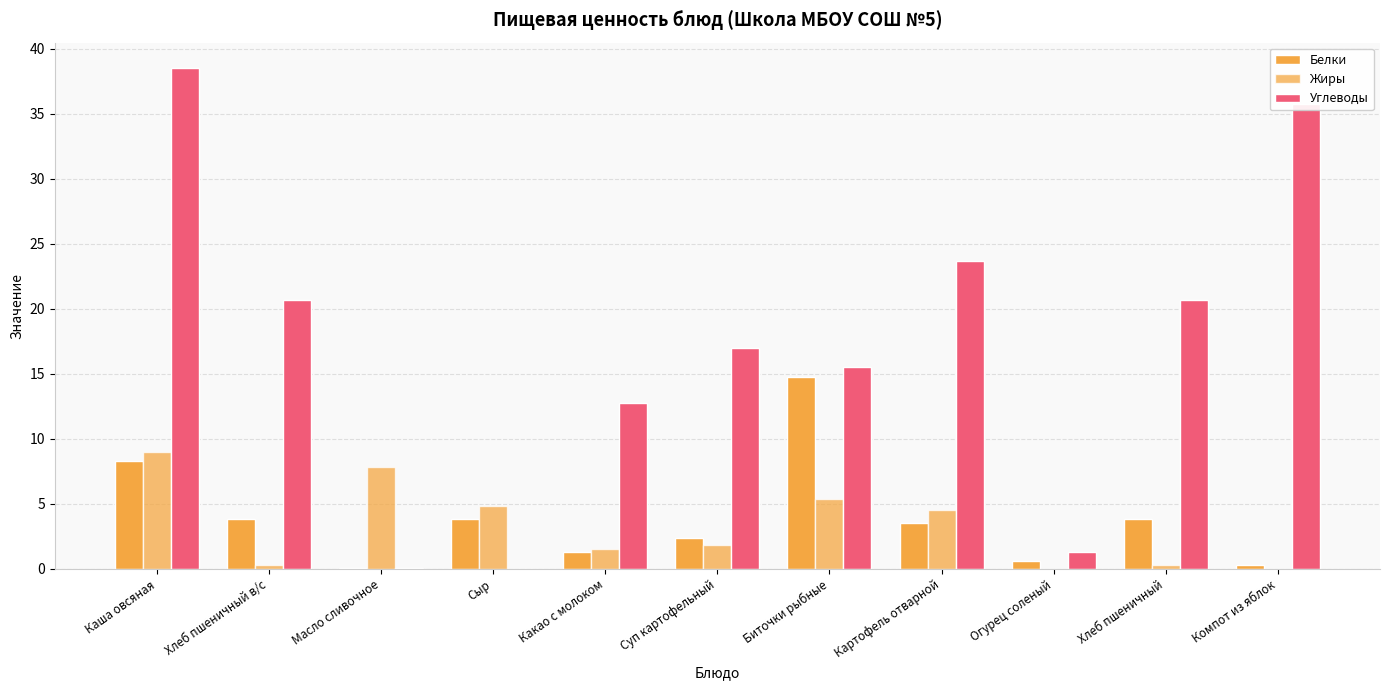

Which series changed the most between Масло сливочное and Компот из яблок?

Углеводы